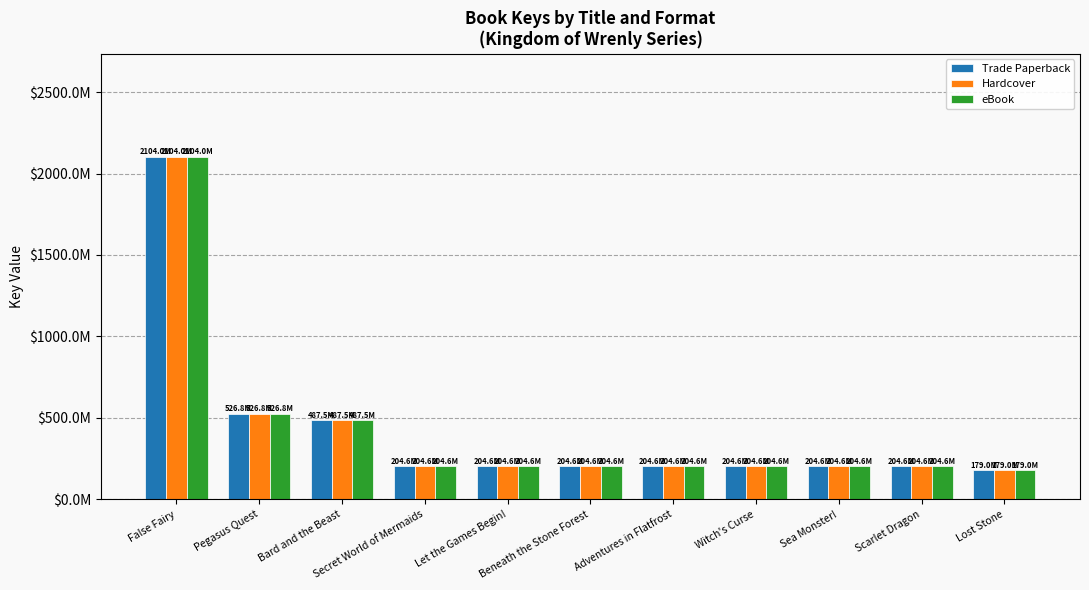

What are all the series names shown in the legend?

Trade Paperback, Hardcover, eBook